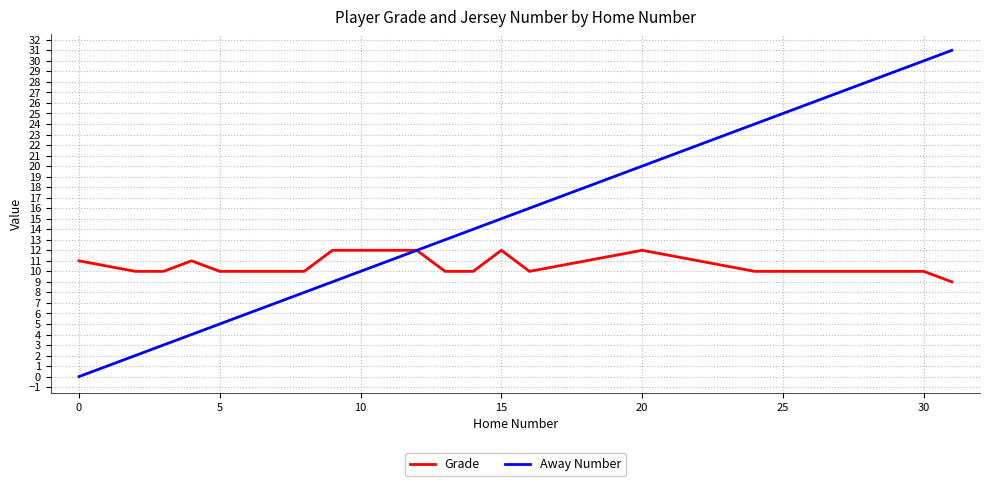

Which series has the largest total across all categories?

Away Number